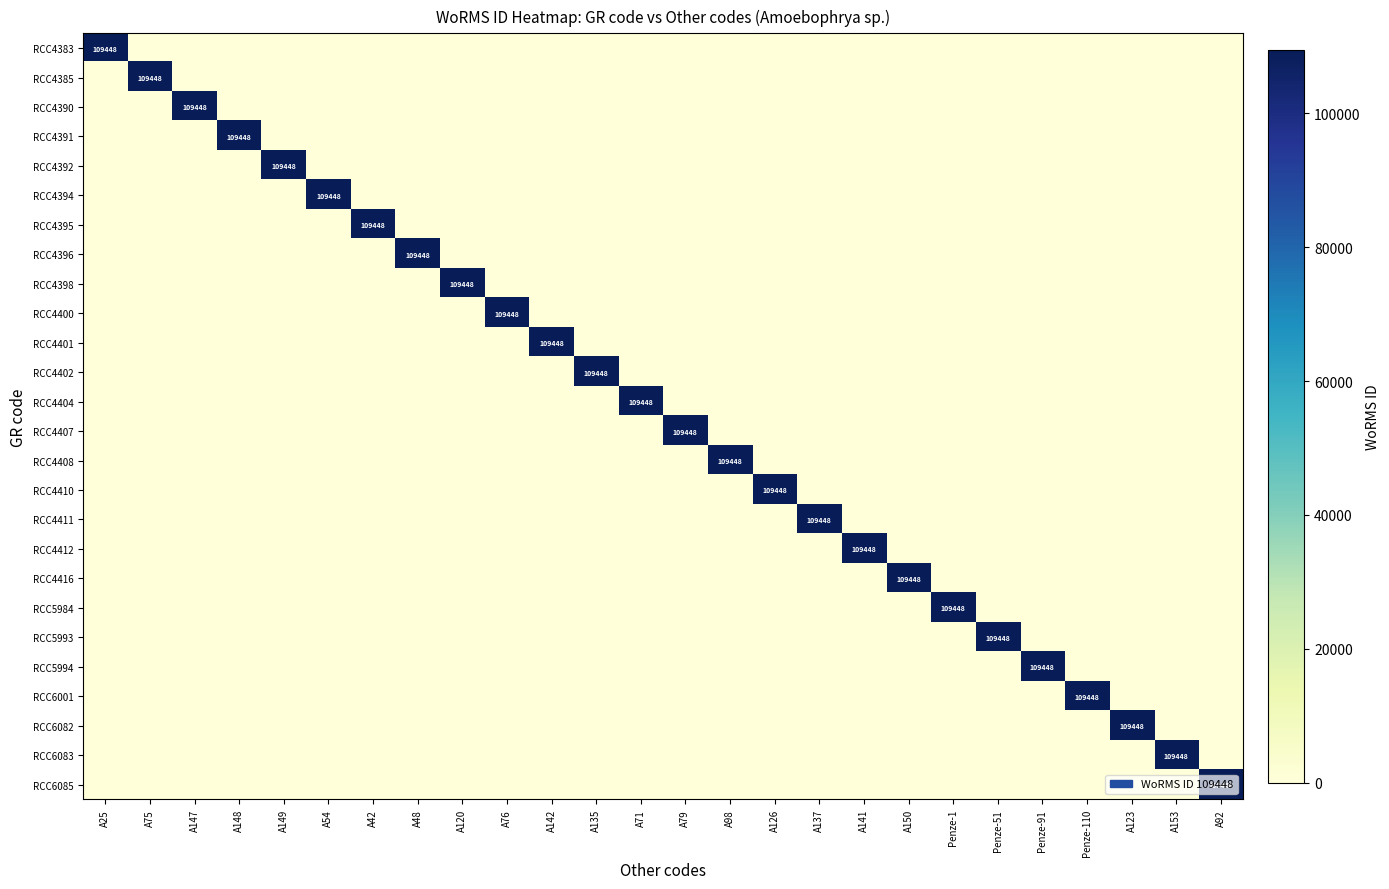

What is the highest value of the RCC5993 series?

109448